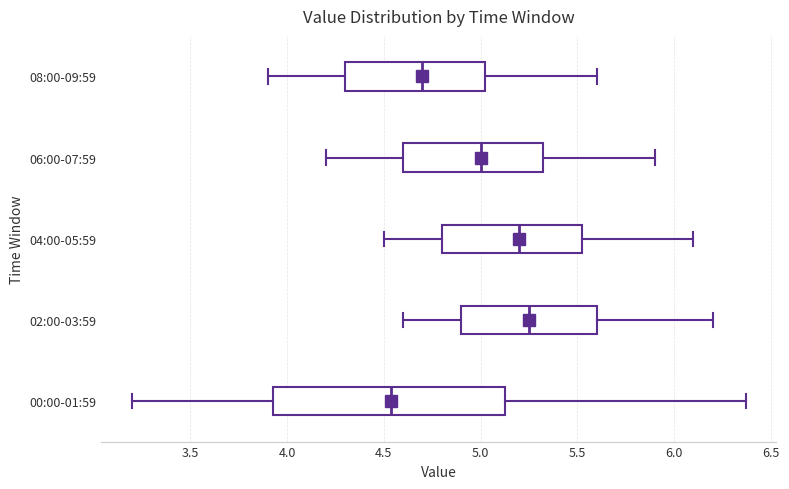

Which box is the widest, from its left edge to its right edge?

00:00-01:59